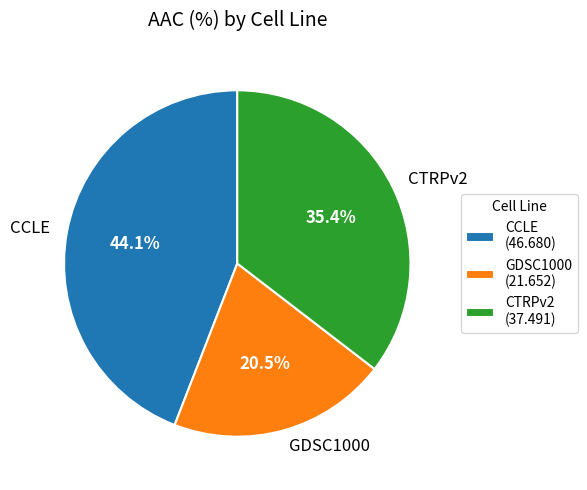

Which slice is the largest?

CCLE